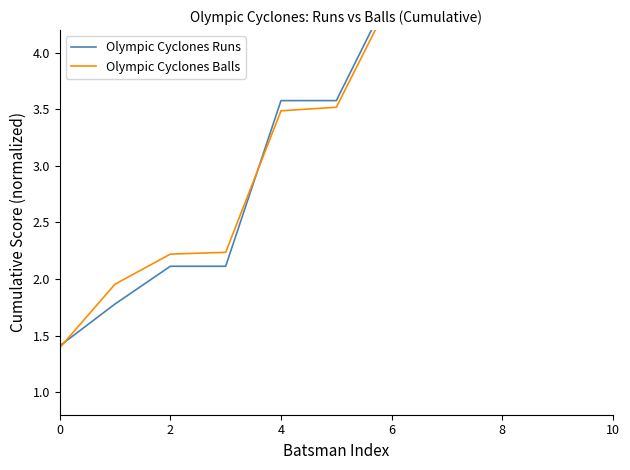

How many data points does each series have?

11